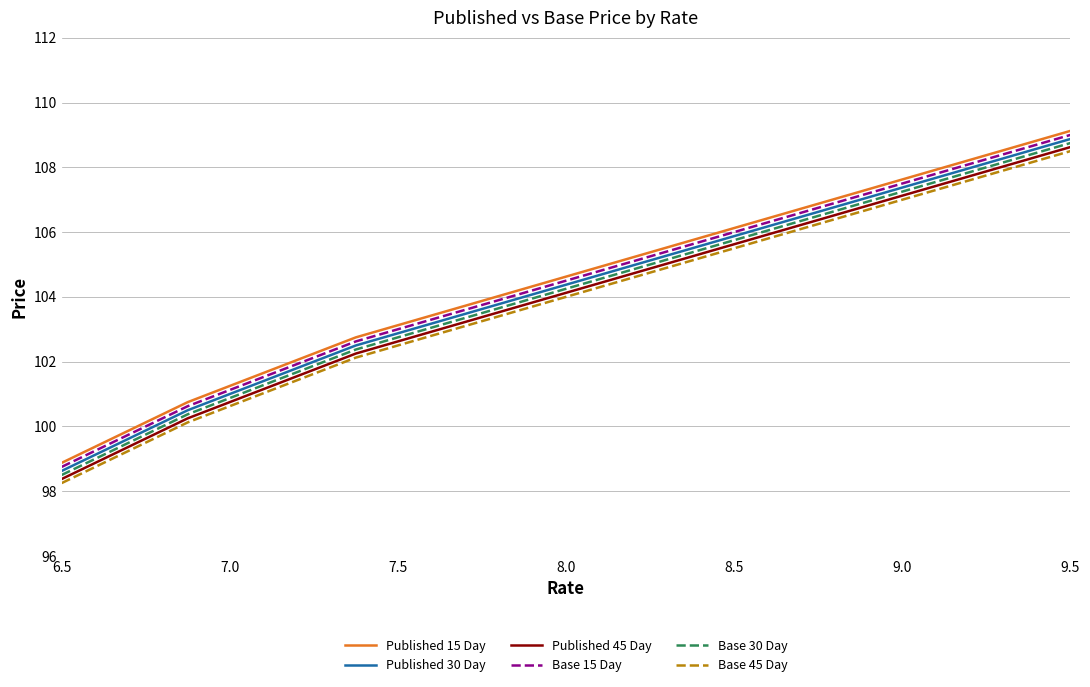

True or false: Base 45 Day and Base 15 Day intersect in this chart.

False